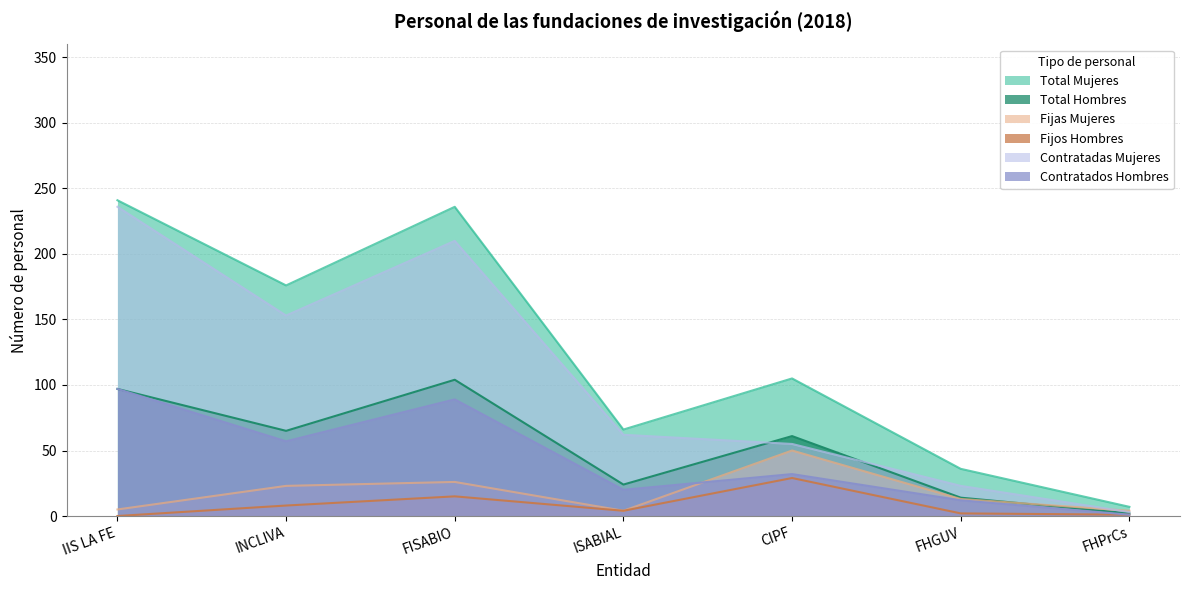

What is the label of the 3rd point from the left?

FISABIO